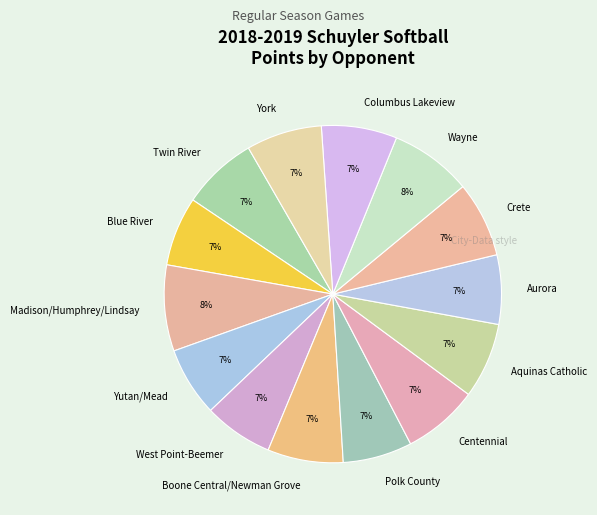

Is it true that Yutan/Mead is 1% of the pie?

False